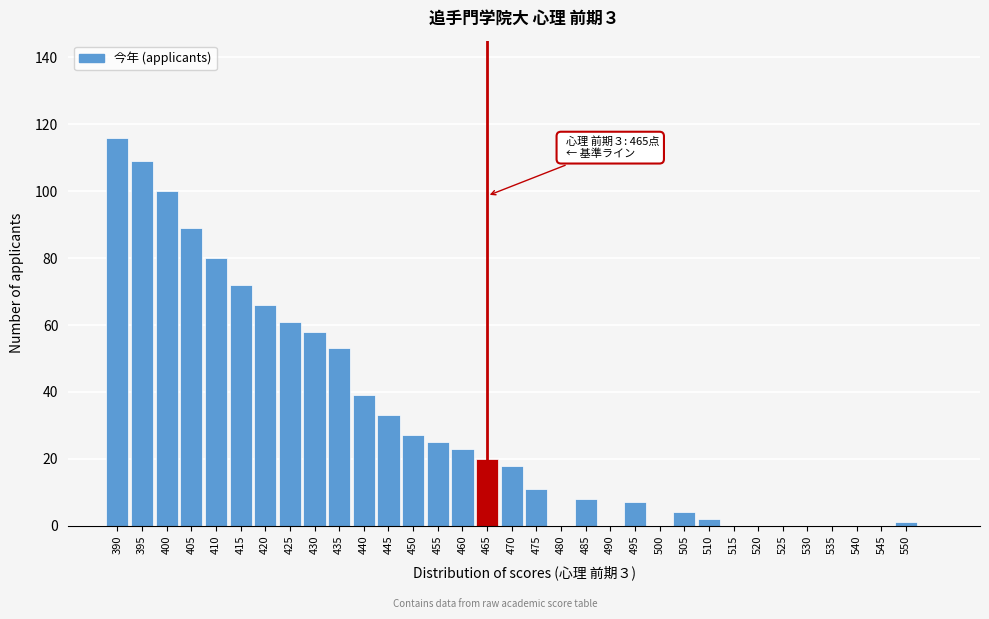

What is the sum of all values?

1022